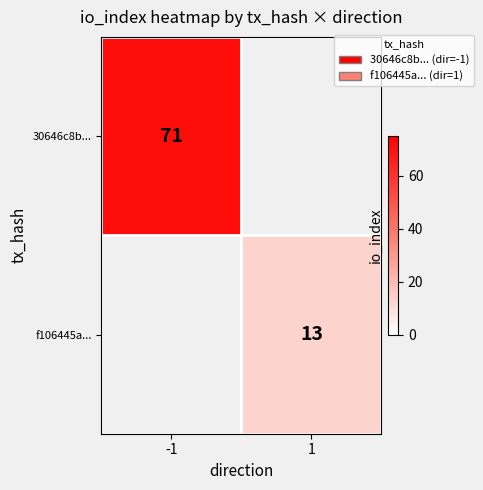

The 30646c8b... series shows 47 at -1. True or false?

False